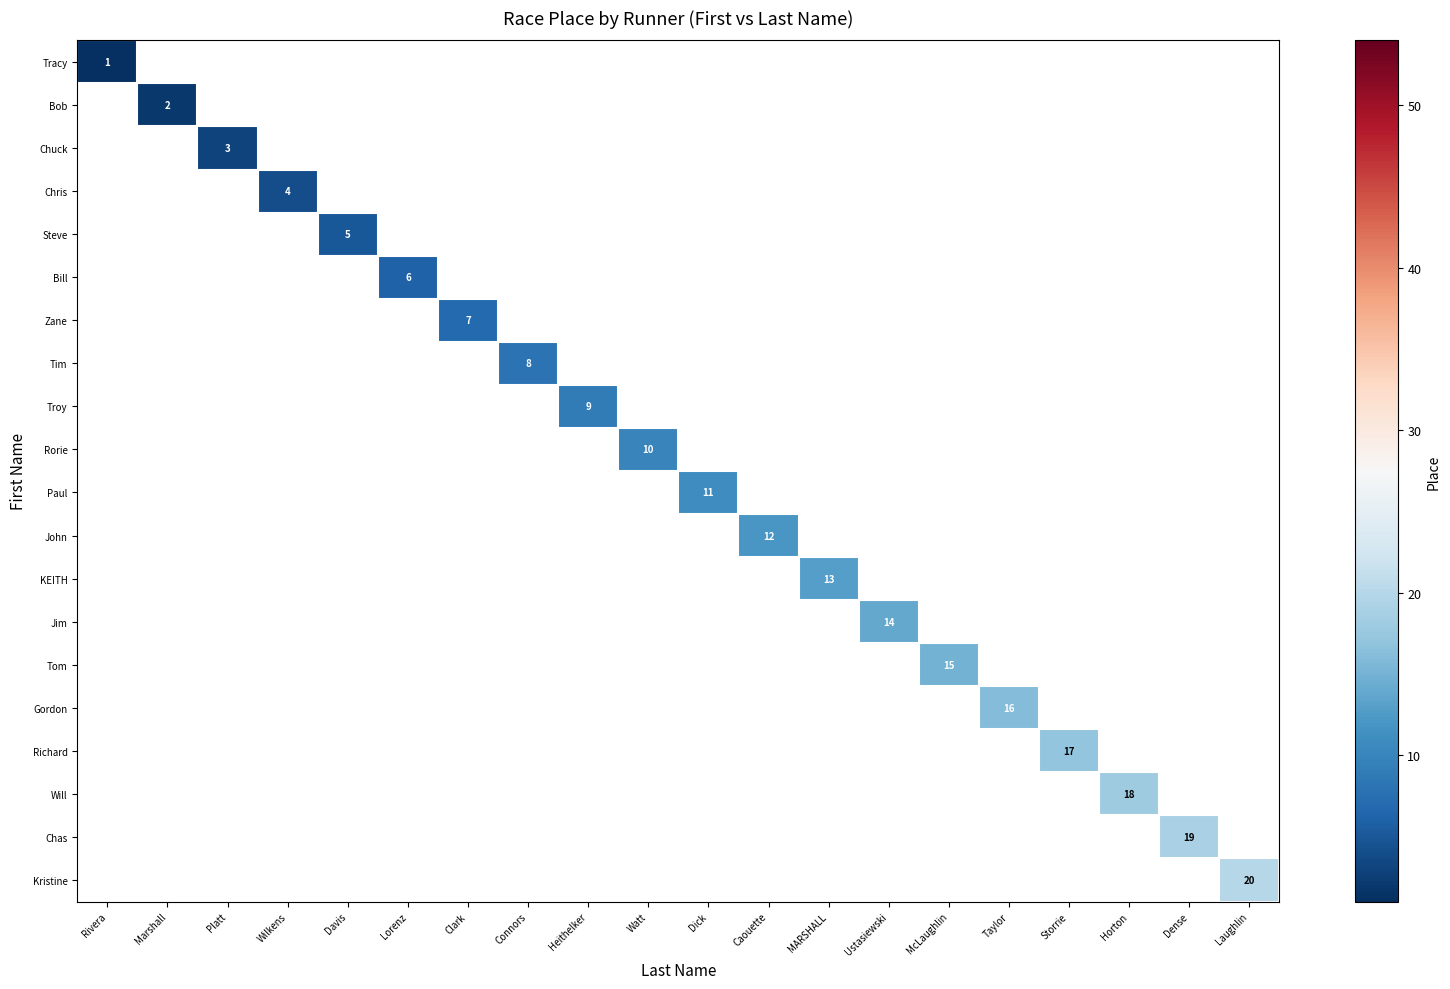

What is the greatest value displayed?

20.0